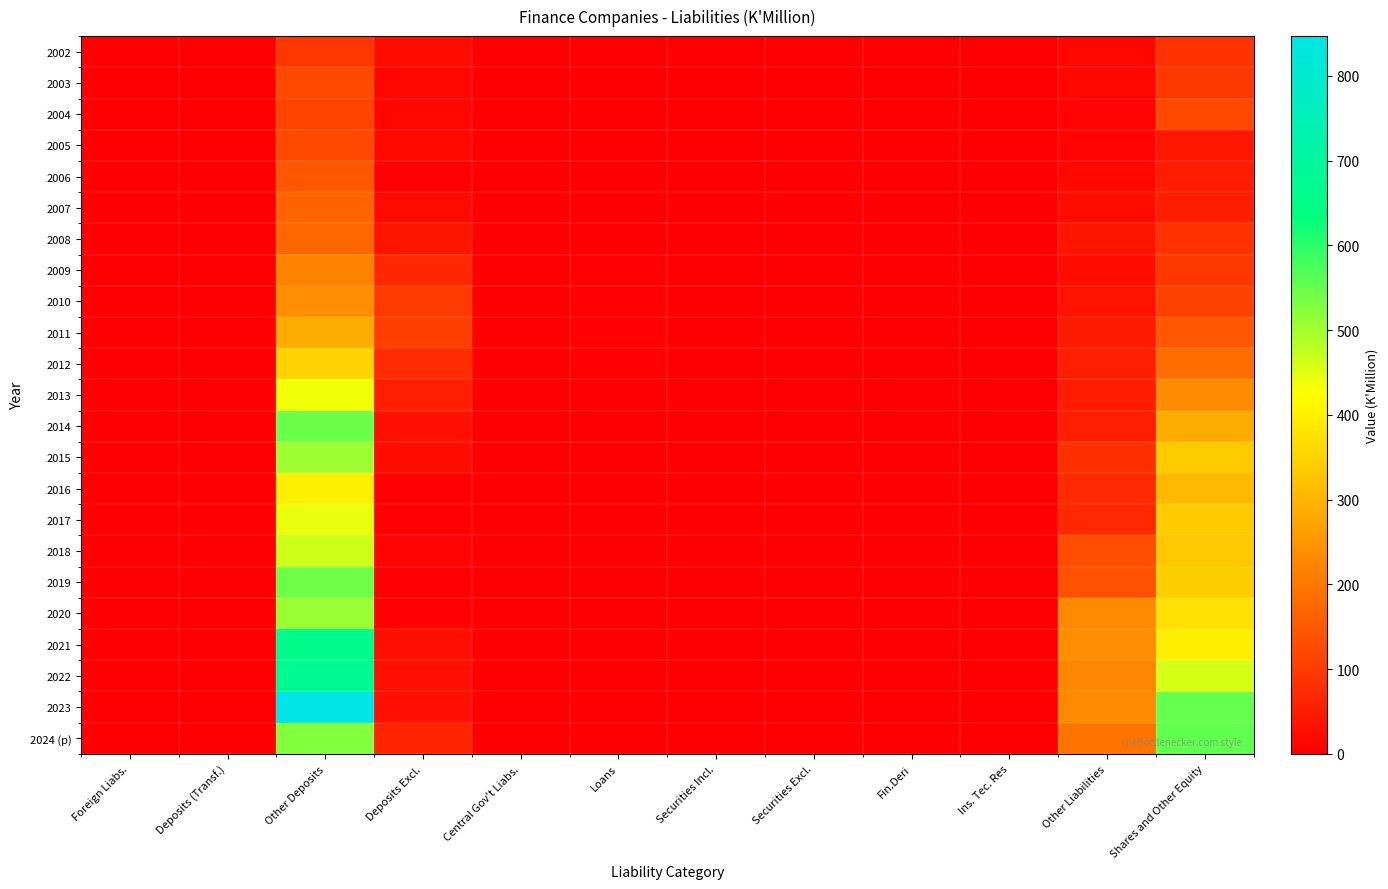

How many data points does each series have?

12